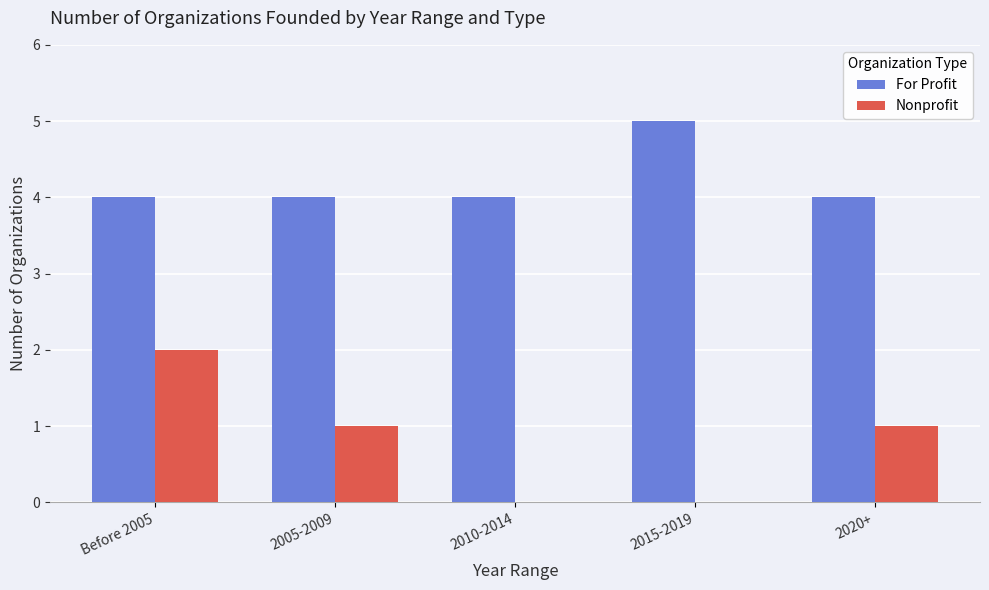

Between Before 2005 and 2020+, which series saw the biggest shift?

Nonprofit